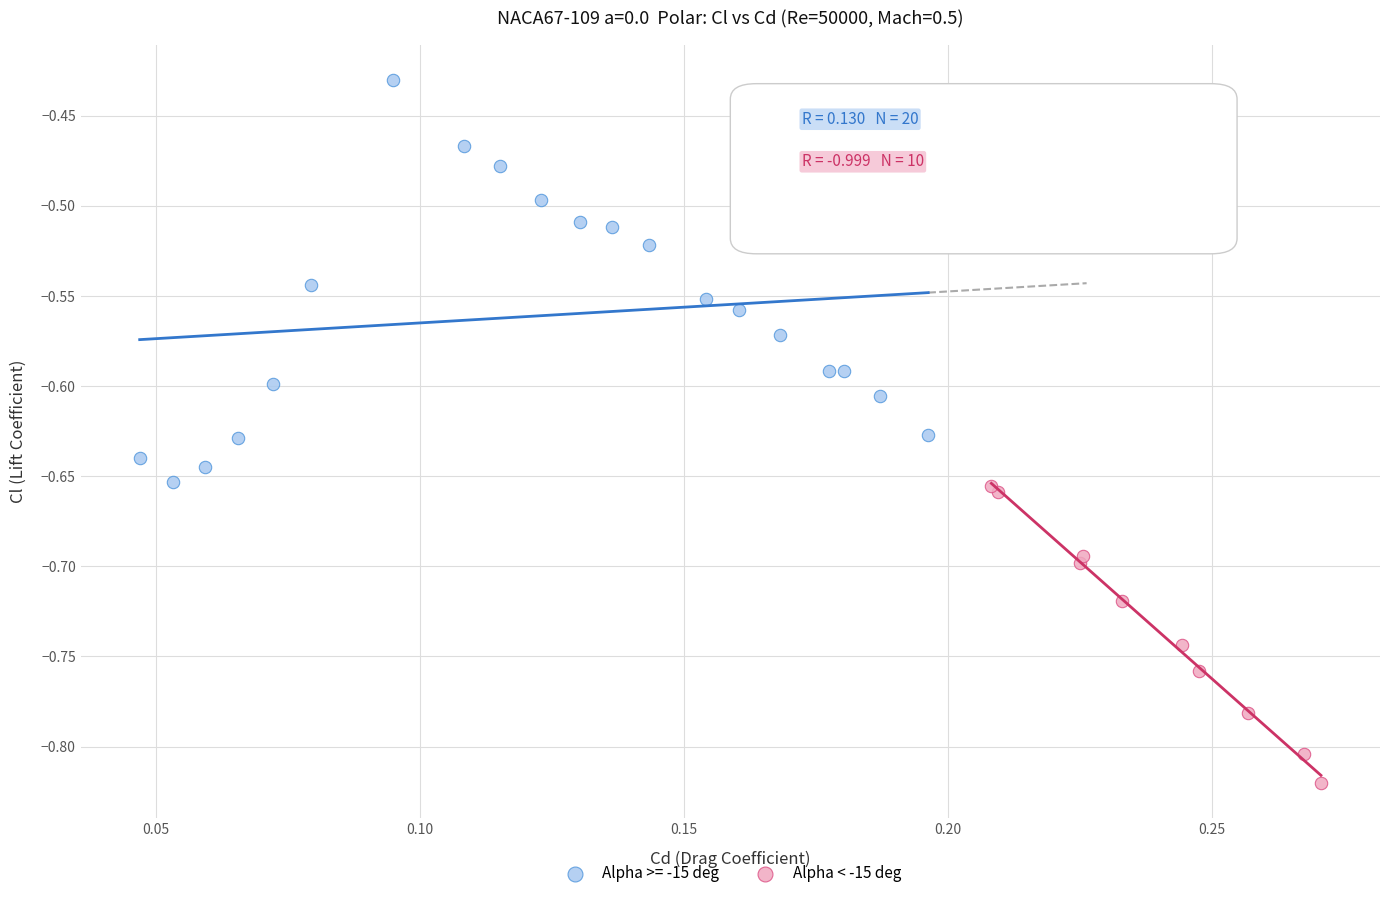

Which series has the widest spread of Y values?

Alpha >= -15 deg